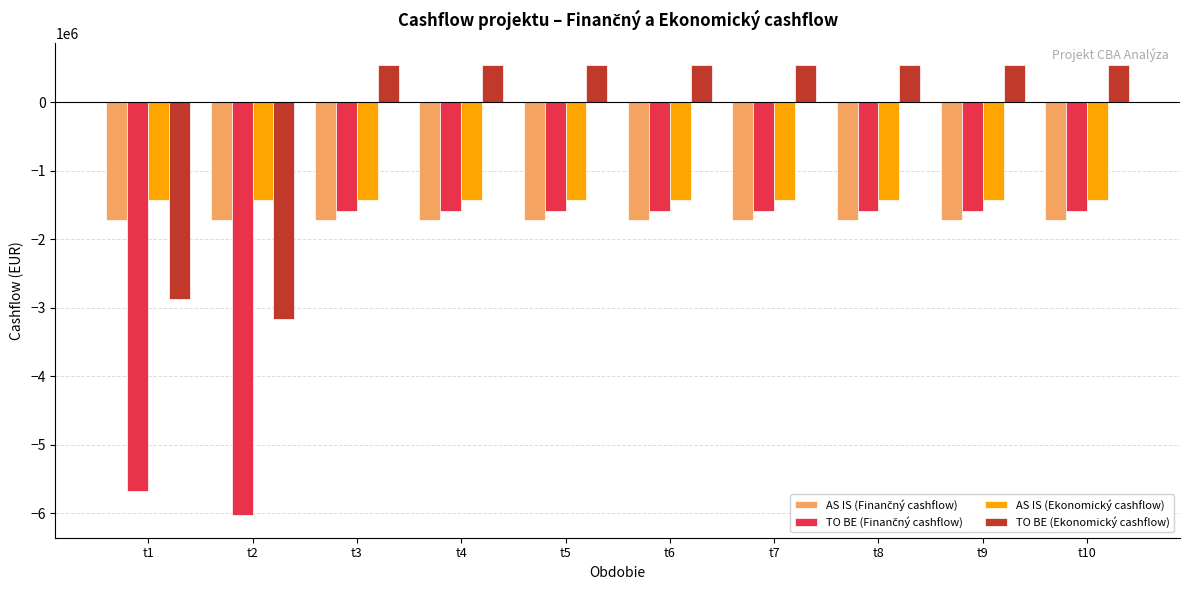

What is the difference between the maximum and minimum values in the TO BE (Ekonomický cashflow) series?

3704498.6